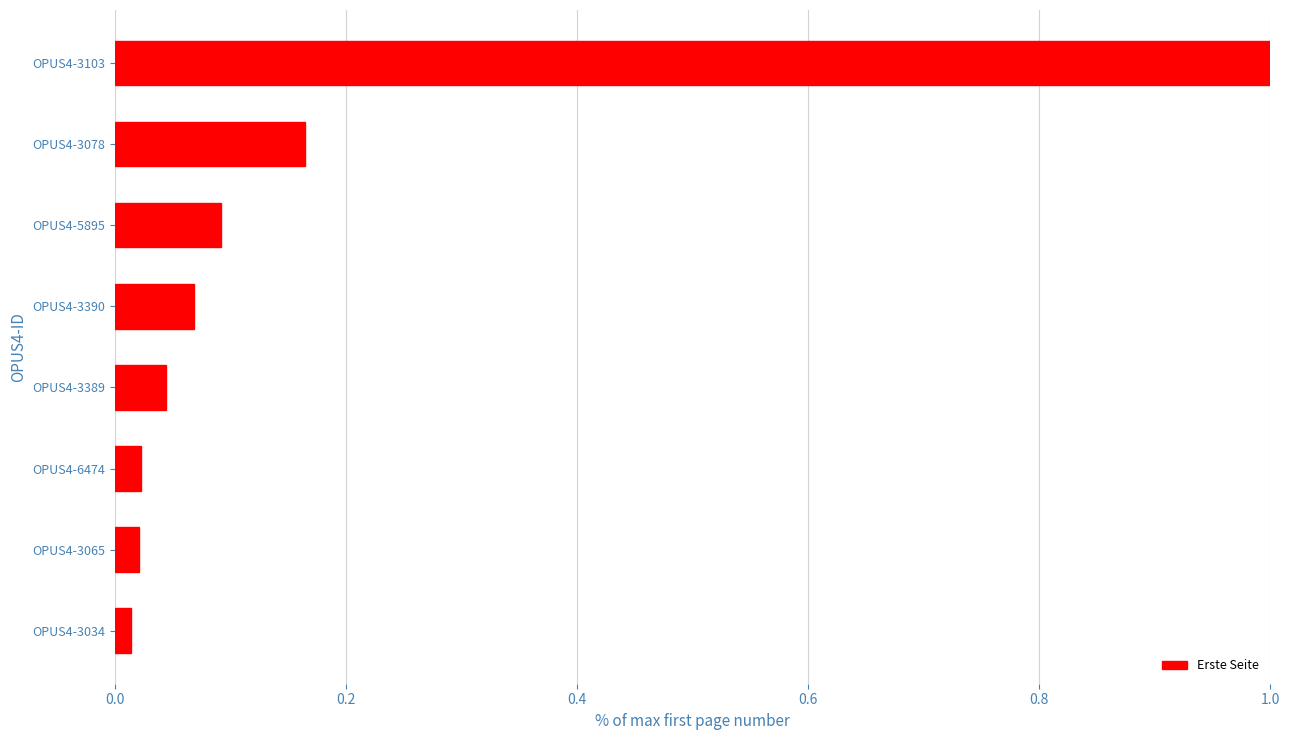

True or false: the data shows 0.1 at OPUS4-3390.

True